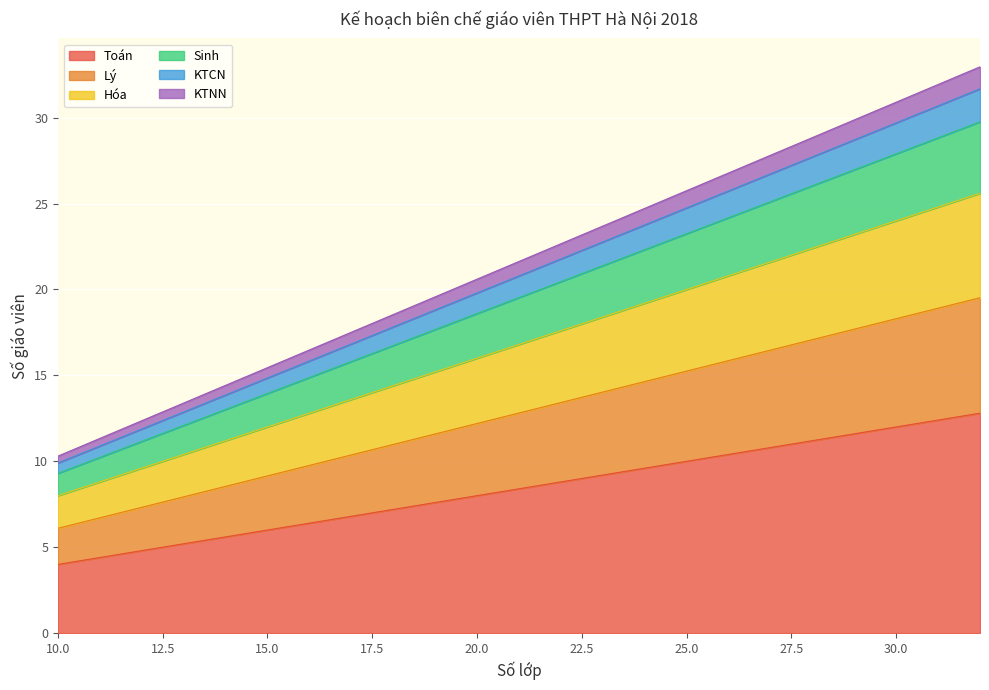

True or false: KTNN and Toán cross at least once.

False